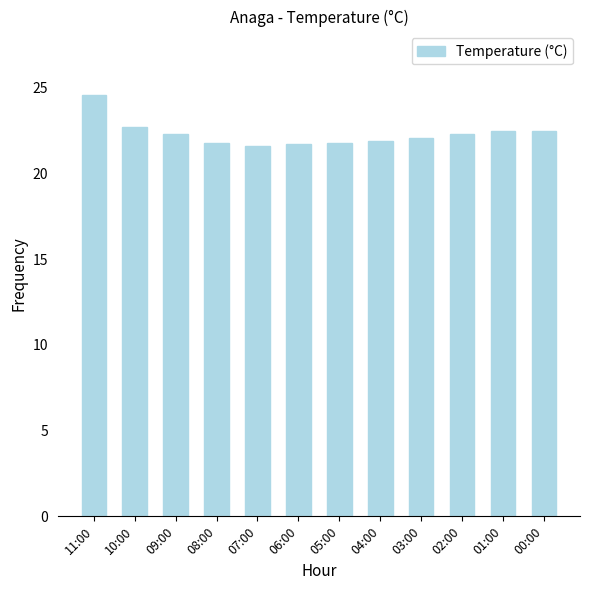

What is the sum of the values at 09:00 and 05:00?

44.1